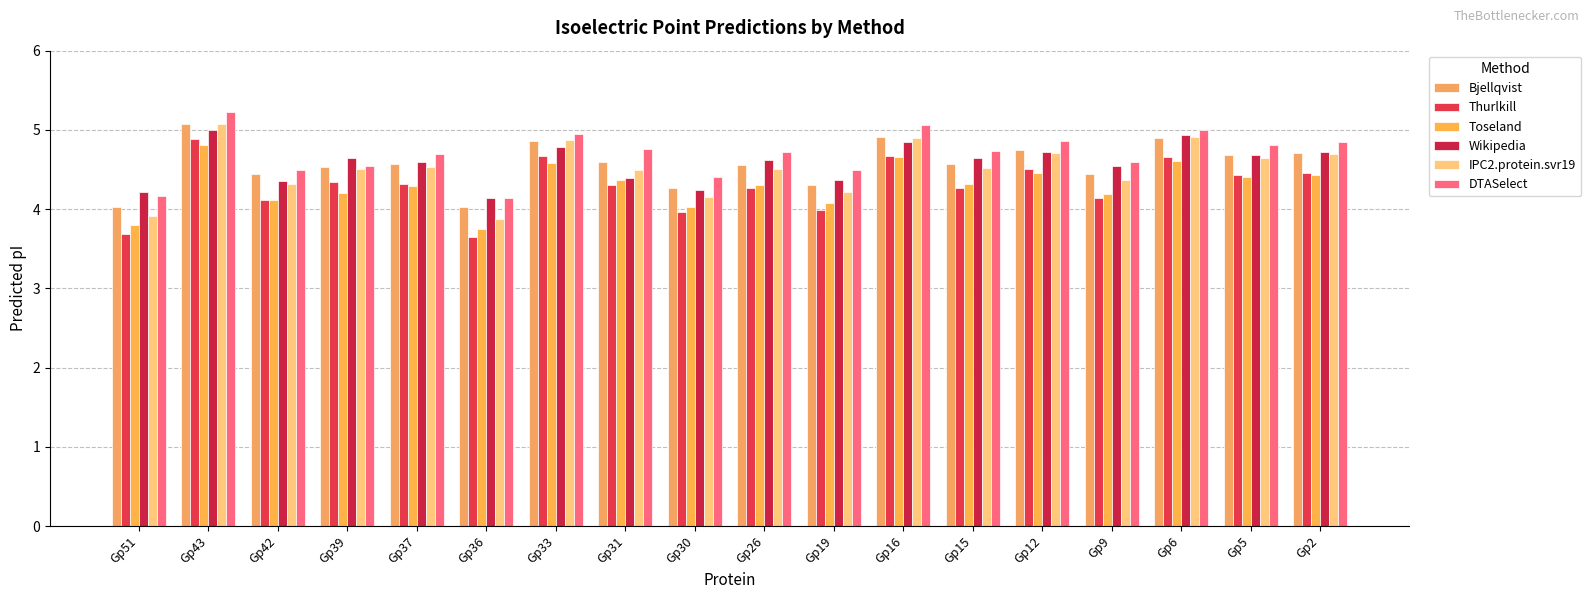

How many groups of bars are there?

18